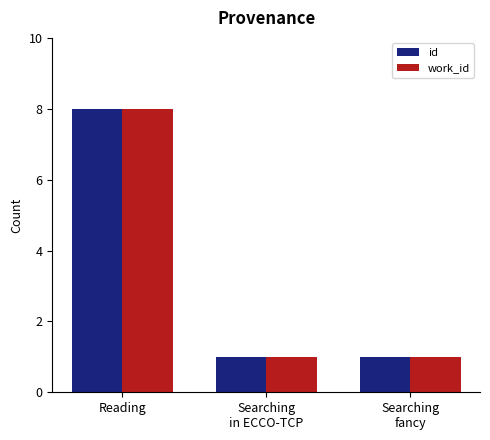

What value does the id series have at Searching
in ECCO-TCP?

1